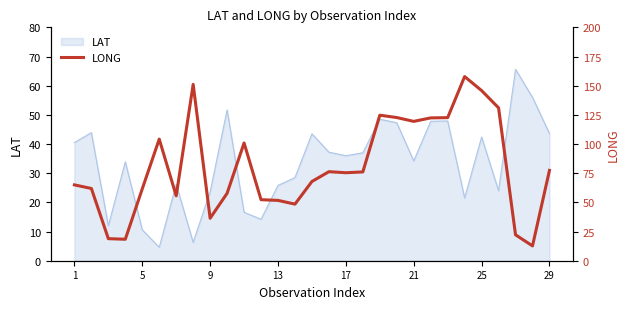

What is the sum of all values?

2338.7